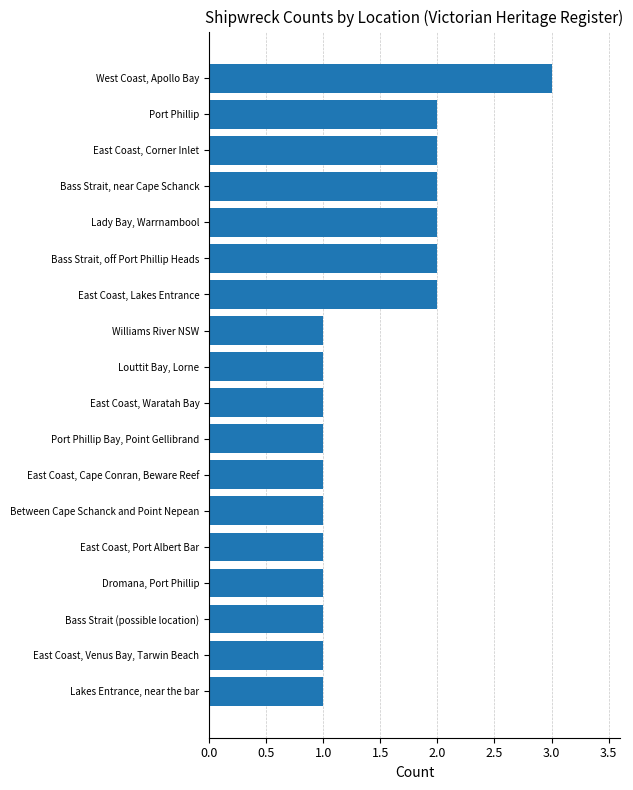

How many series are shown in this chart?

1